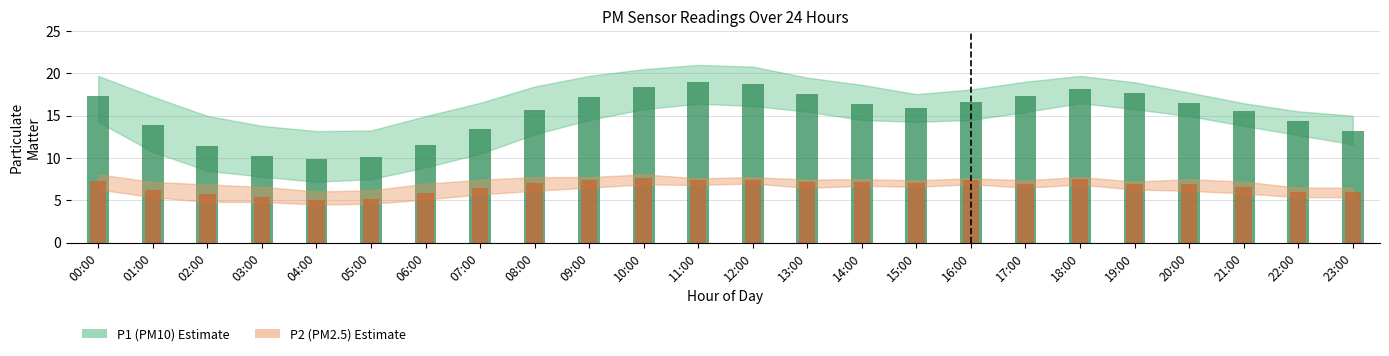

What is the label of the 23rd bar from the left?

22:00